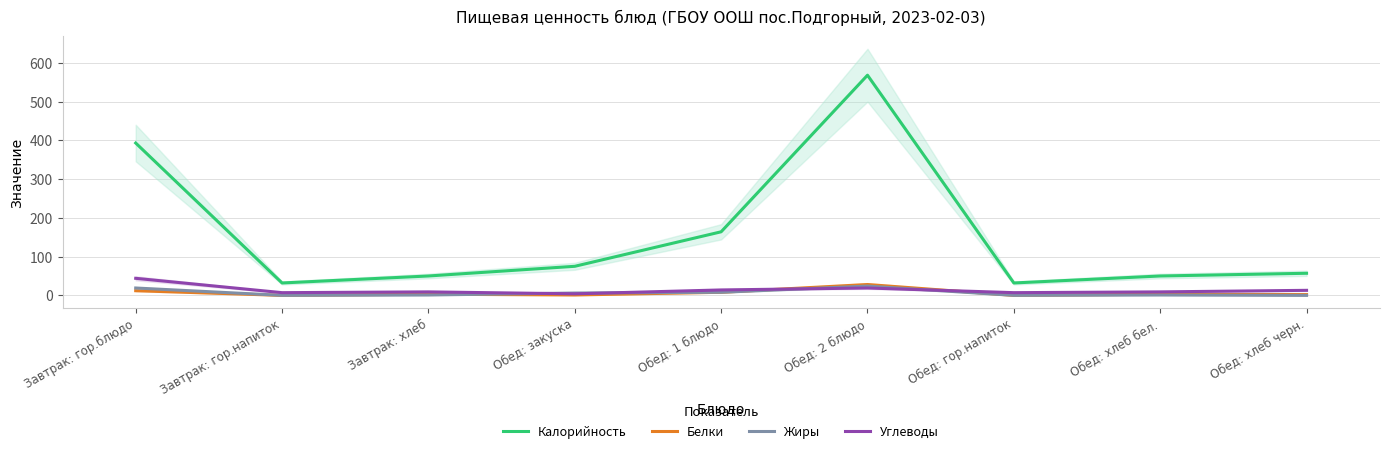

Between Завтрак: гор.блюдо and Обед: 1 блюдо, which series saw the biggest shift?

Калорийность